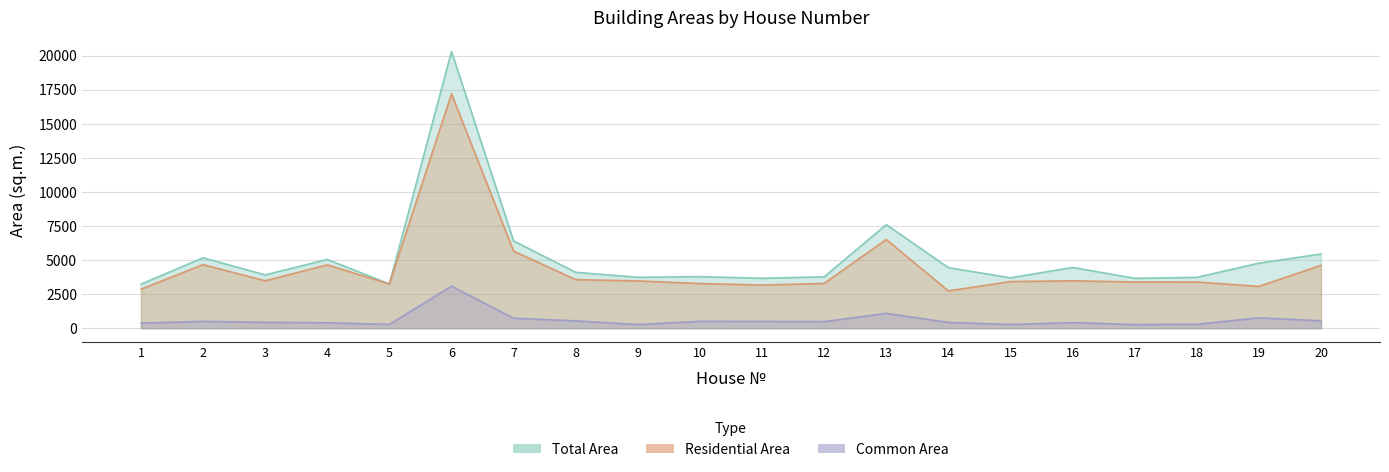

At which category is the sum across all series the highest?

6